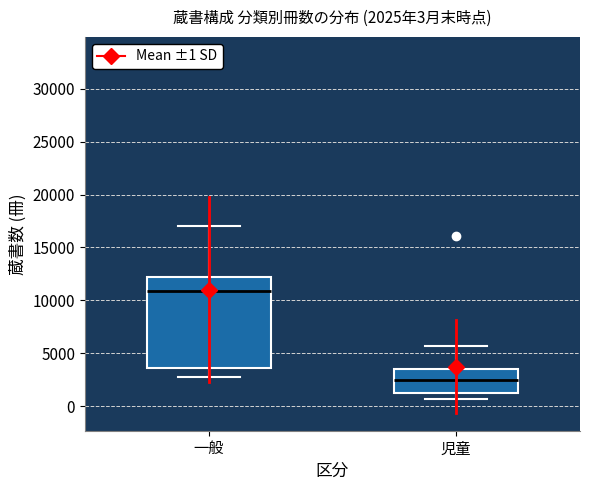

Comparing the boxes themselves (not the whiskers), which one is the tallest?

一般